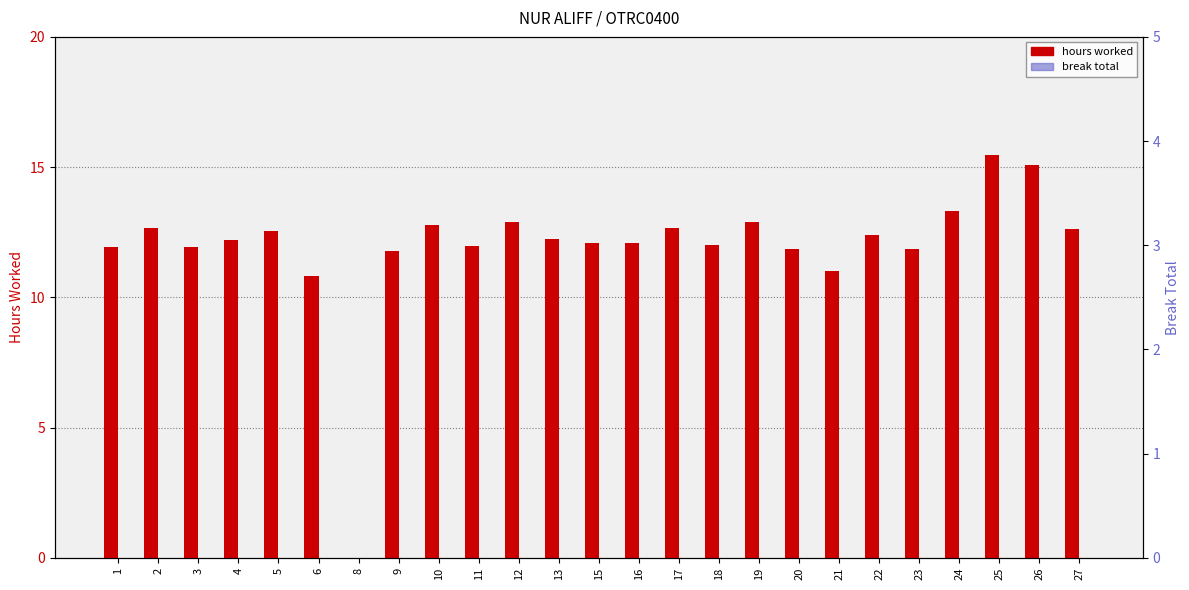

List the series in order of their overall mean, highest first.

hours worked, break total